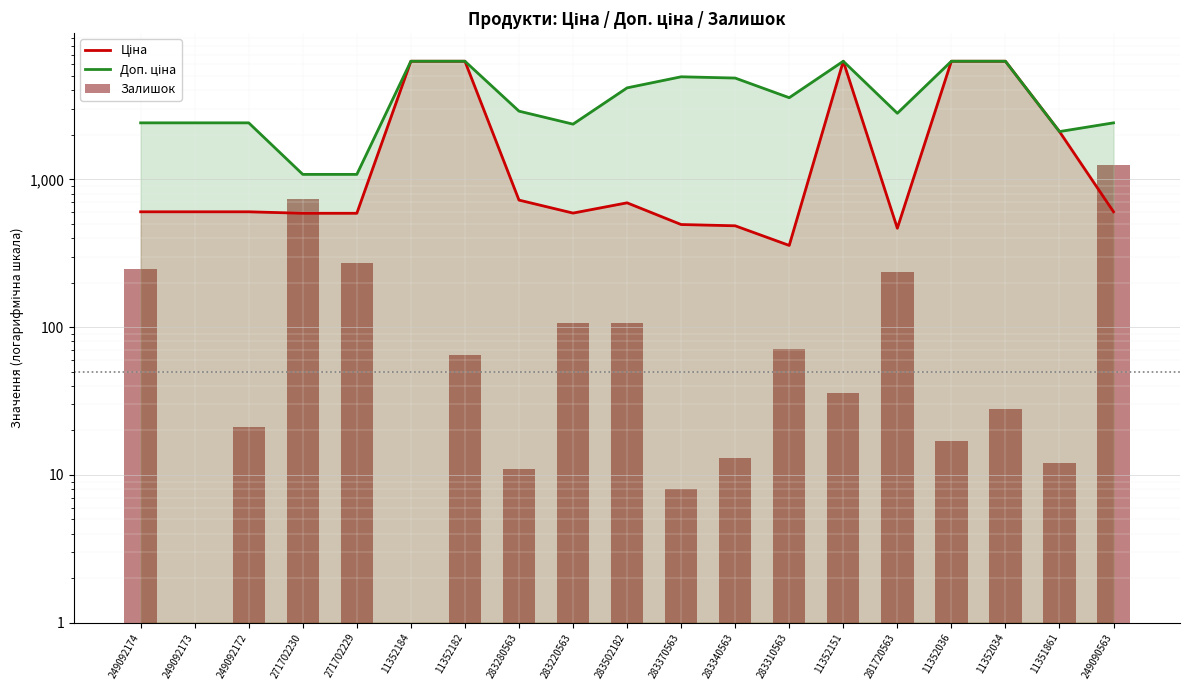

Which category has the lowest value across all series?

283370563